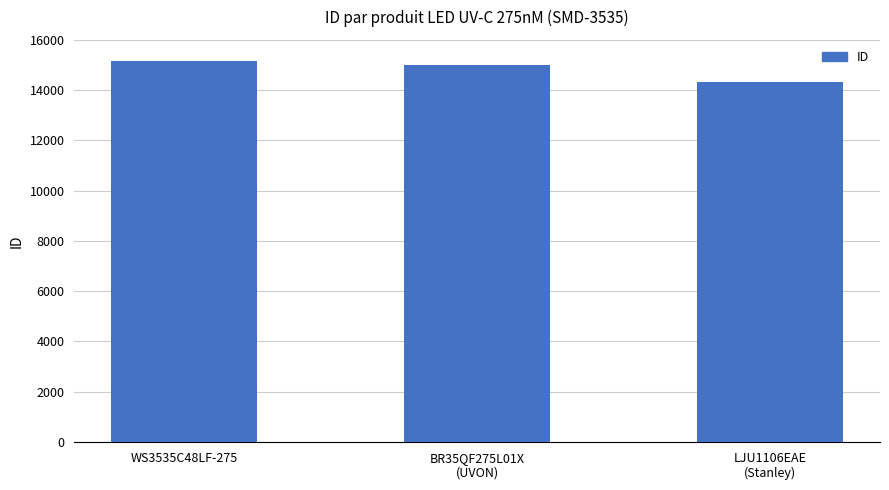

Which label corresponds to the largest value in the chart?

WS3535C48LF-275